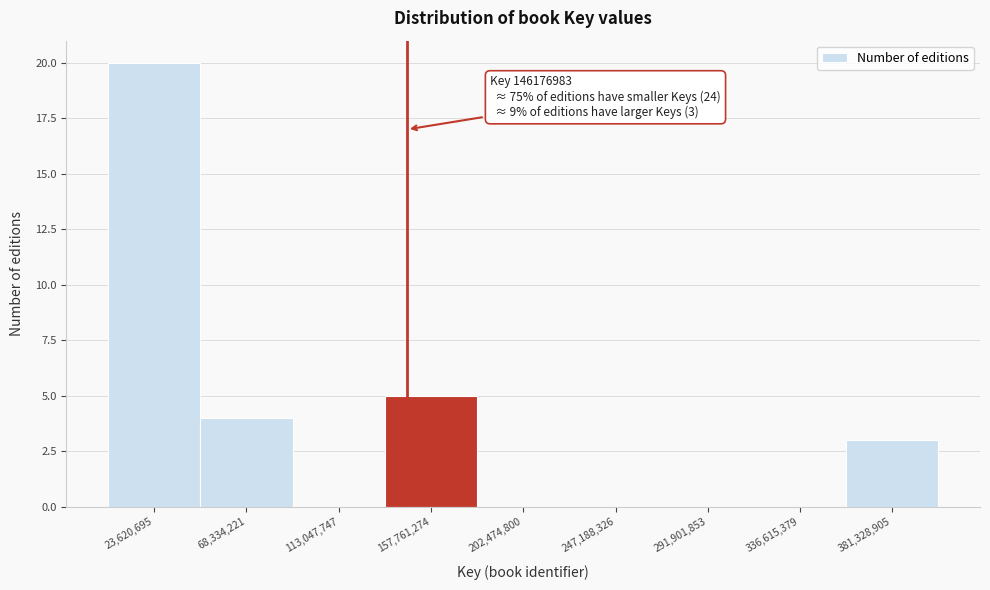

Over which range of the x-axis is the bar tallest?

0 to 45000000